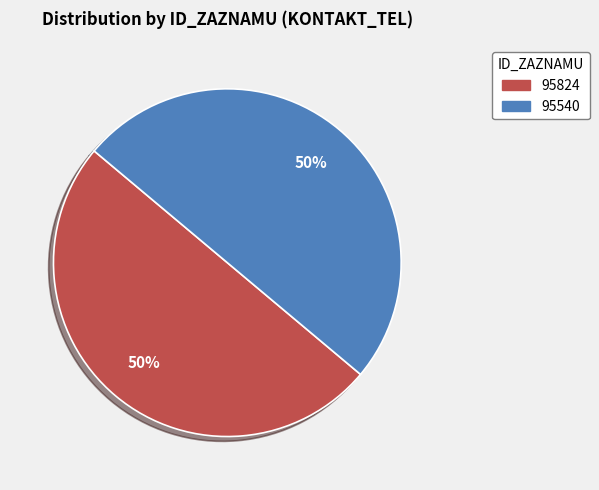

What is the ratio of the value at 95540 to the value at 95824?

1.0